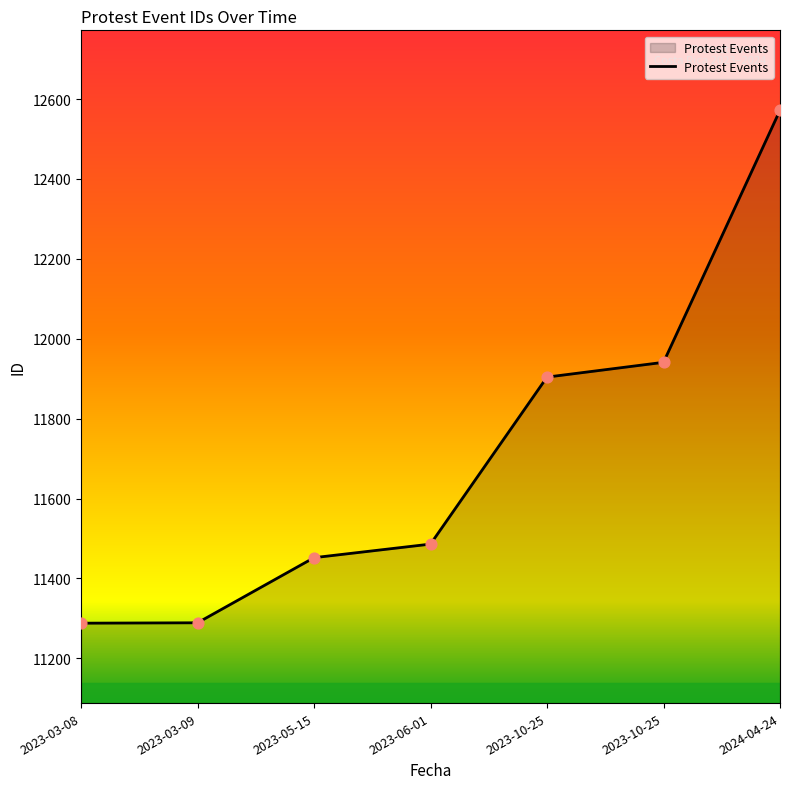

Between 2023-03-08 and 2023-06-01, which is larger?

2023-06-01